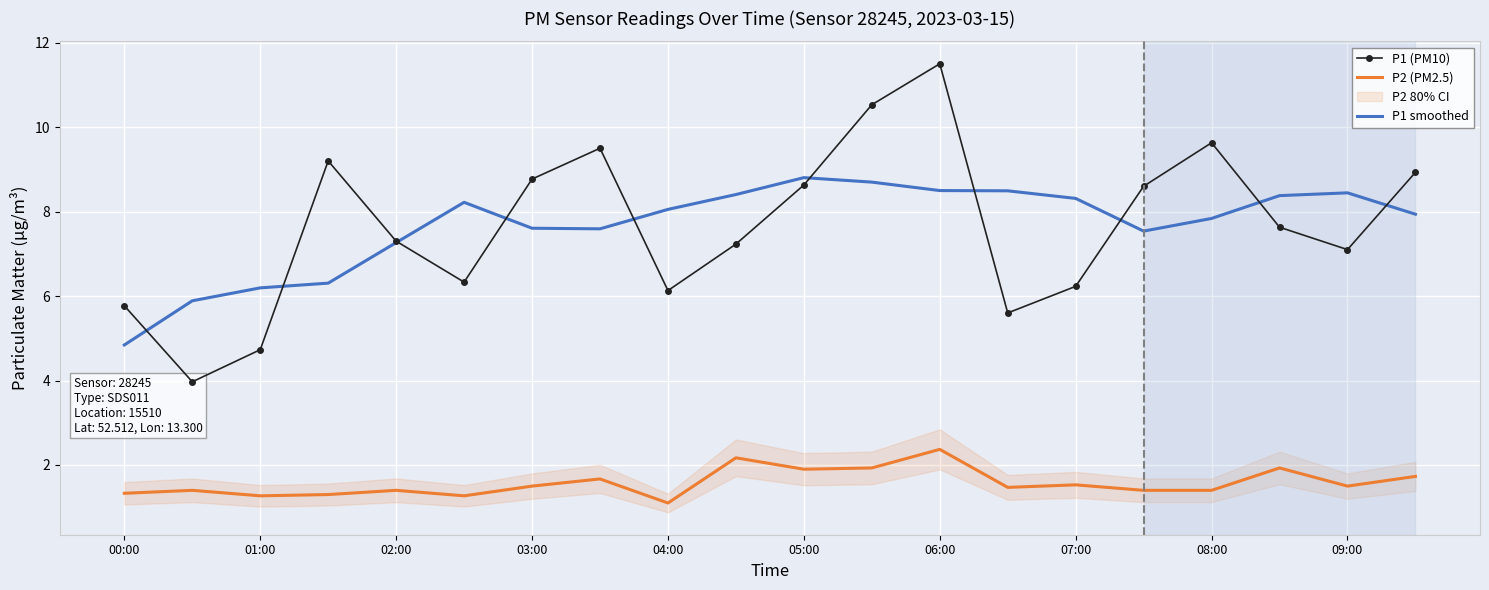

True or false: P2 (PM2.5) and P1 smoothed cross at least once.

False